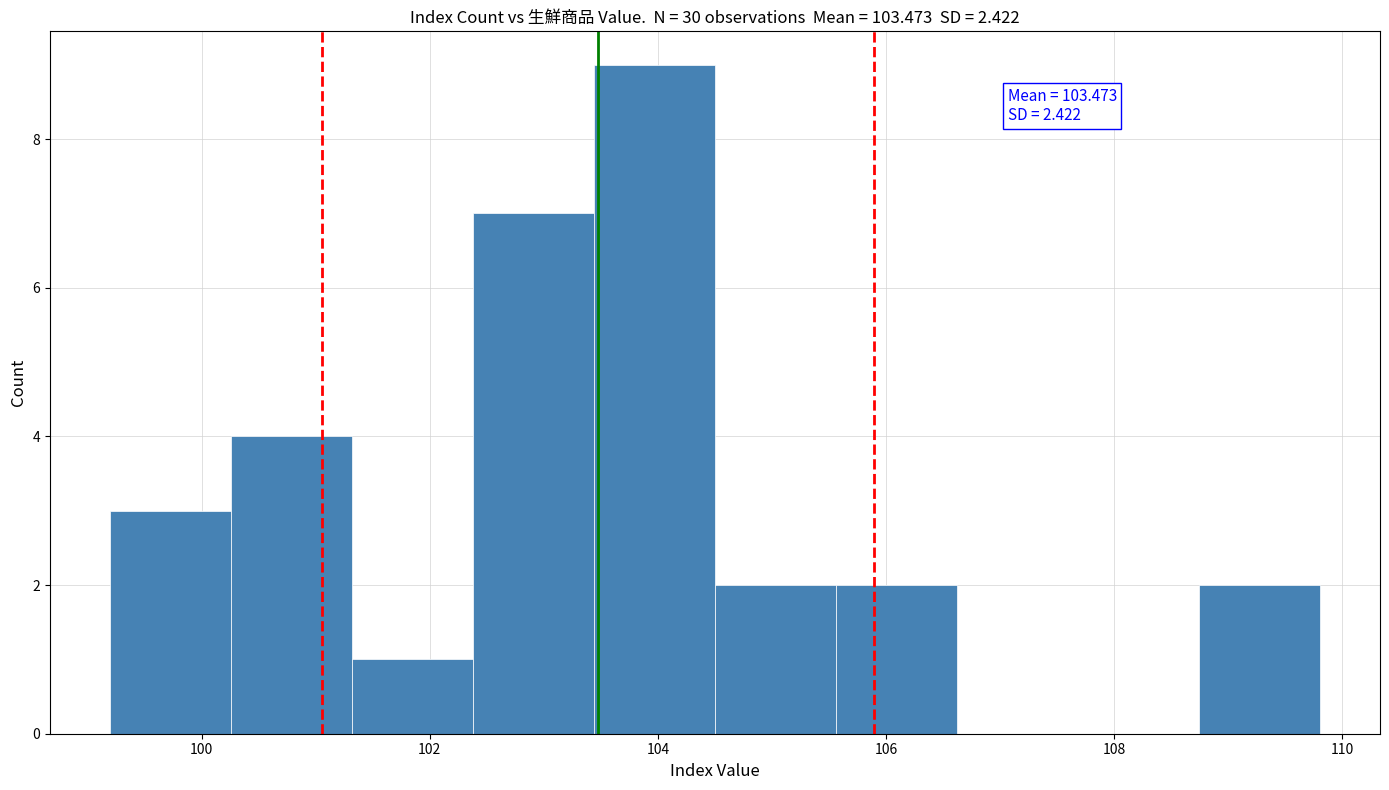

Over which range of the x-axis is the bar tallest?

103.44 to 104.50